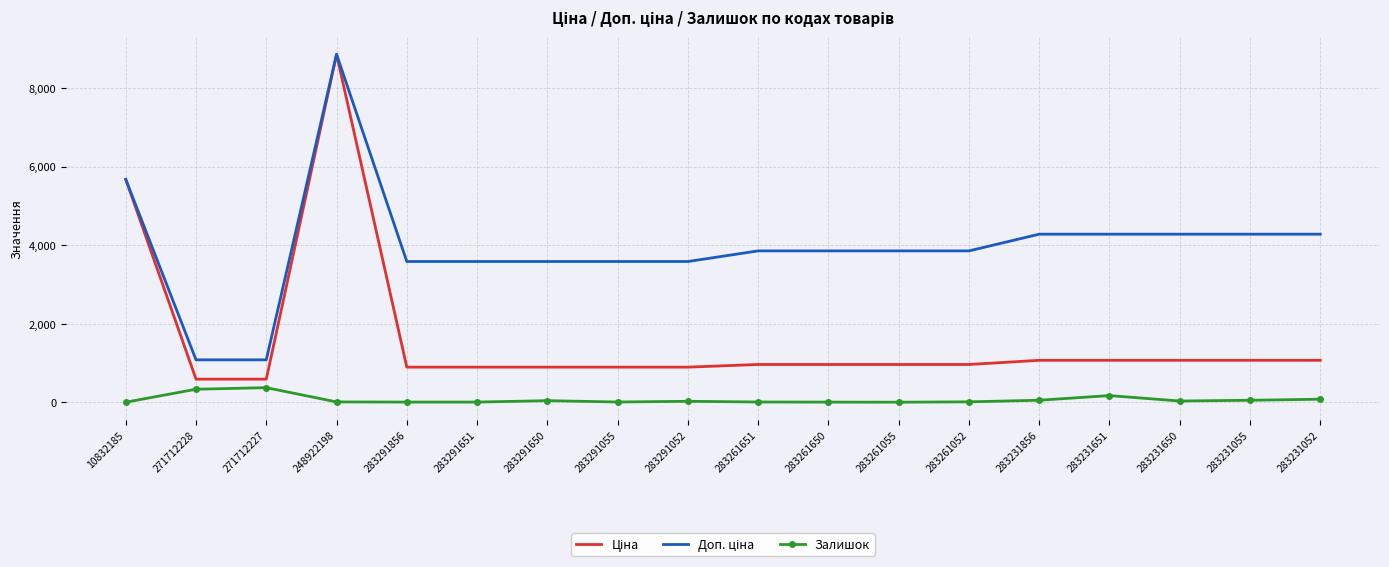

At which category is the sum across all series the highest?

248922198